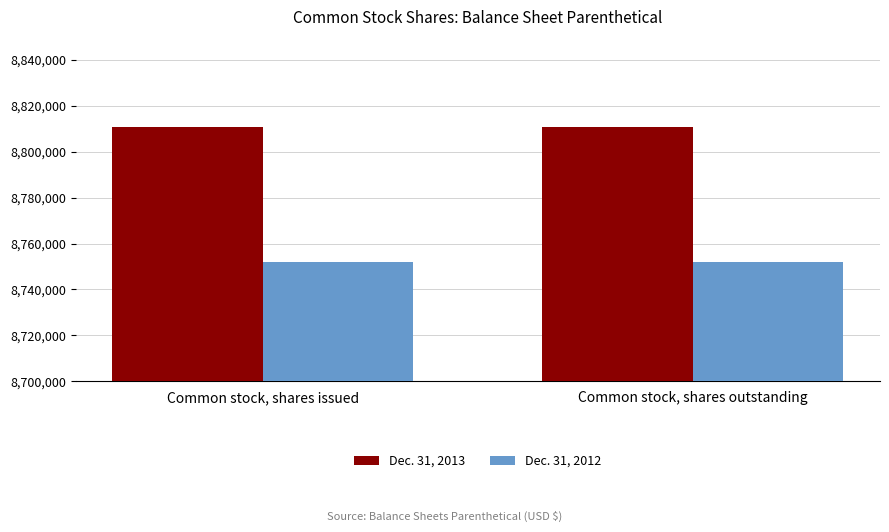

List the series in order of their peak value, highest first.

Dec. 31, 2013, Dec. 31, 2012